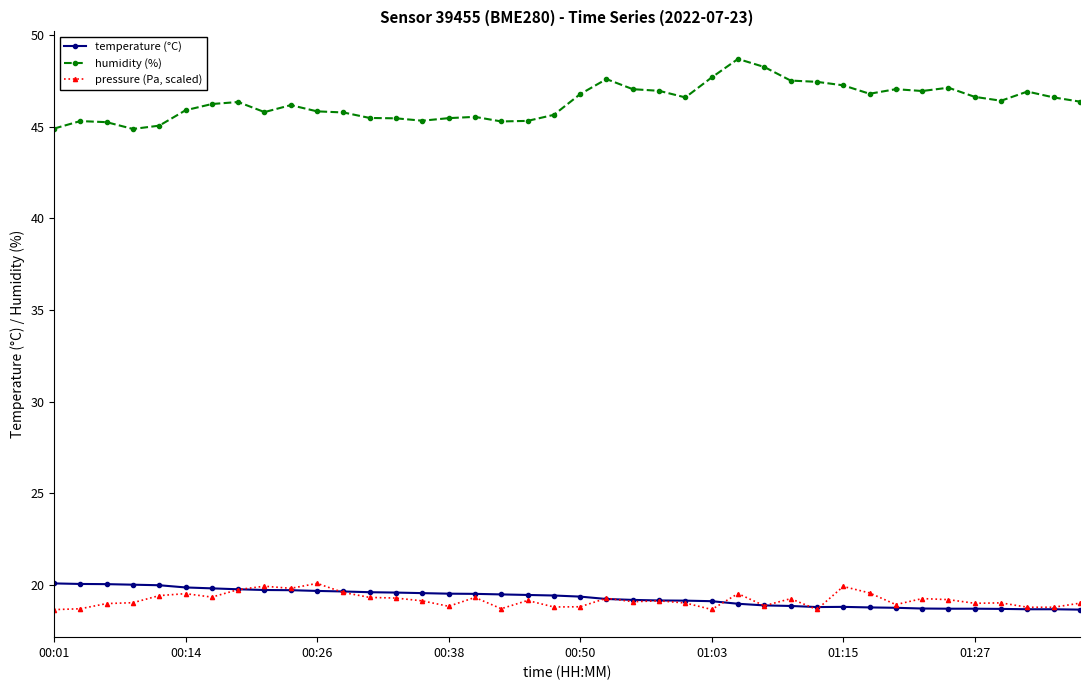

True or false: temperature (°C) and humidity (%) intersect in this chart.

False